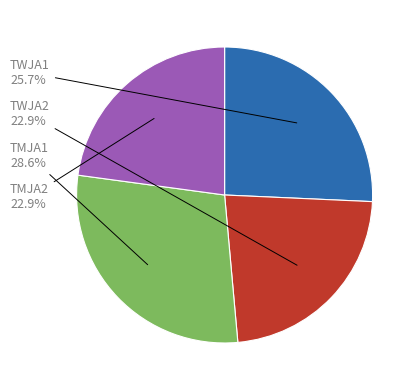

What percentage is the TWJA2 slice, to the nearest percent?

23%